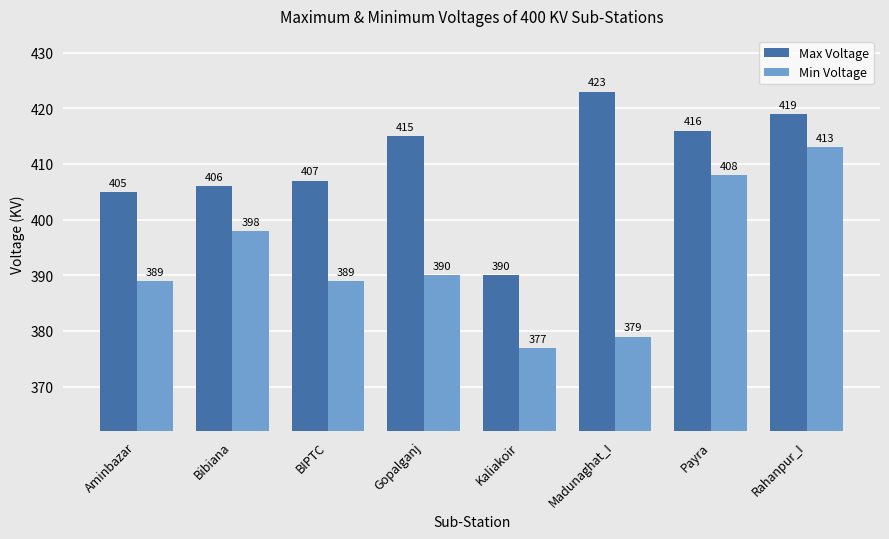

How many distinct data groups are displayed?

2